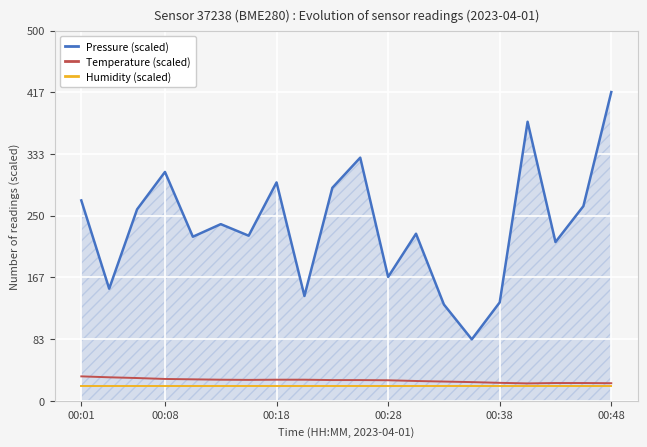

What is the maximum value for Humidity (scaled)?

20.0